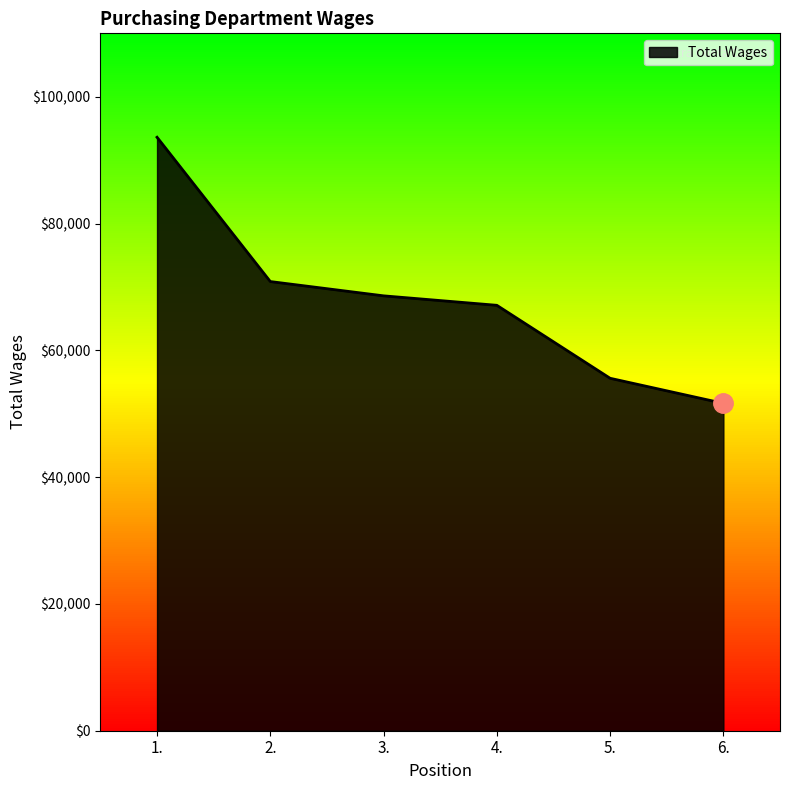

What is the minimum value shown in the chart?

51636